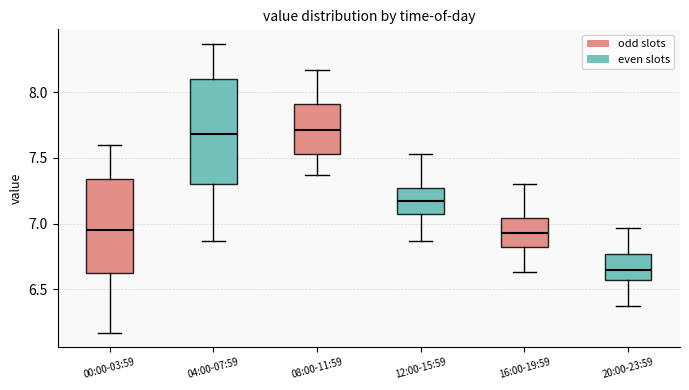

Reading left to right, transcribe this box plot: for each box, give where its median line is, the range the box spans, and where its two whiskers end, as read against the y-axis. The values are not printed on the chart, so give them approximately, as read against the axis.

00:00-03:59: median 6.95, box 6.60 to 7.35, whiskers 6.15 to 7.60
04:00-07:59: median 7.70, box 7.30 to 8.10, whiskers 6.85 to 8.35
08:00-11:59: median 7.70, box 7.55 to 7.90, whiskers 7.35 to 8.15
12:00-15:59: median 7.15, box 7.05 to 7.25, whiskers 6.85 to 7.55
16:00-19:59: median 6.95, box 6.80 to 7.05, whiskers 6.65 to 7.30
20:00-23:59: median 6.65, box 6.55 to 6.75, whiskers 6.35 to 6.95